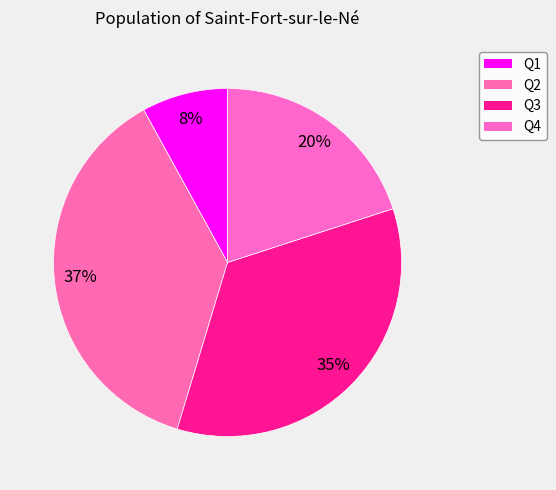

How many segments does this pie chart have?

4